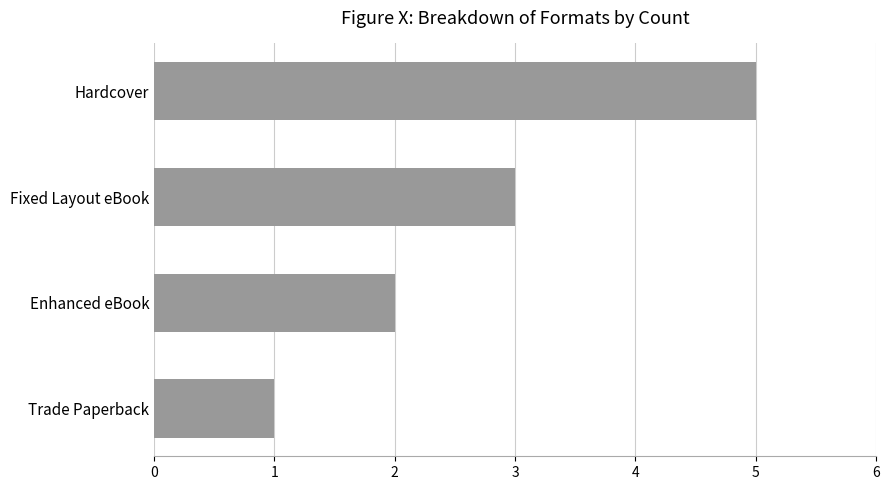

Reading top to bottom, list all the values displayed in this chart.

Hardcover=5	Fixed Layout eBook=3	Enhanced eBook=2	Trade Paperback=1